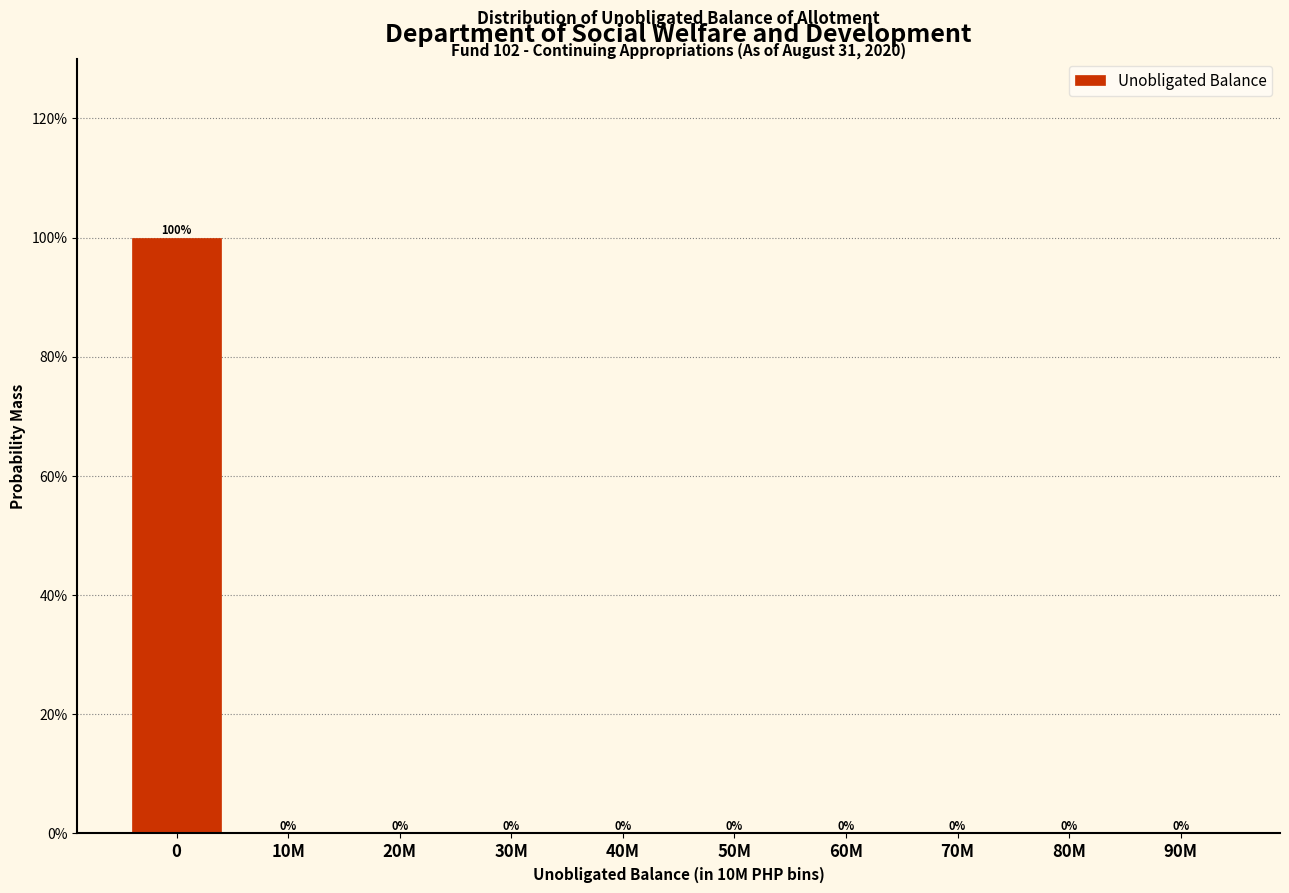

Are the bars horizontal?

No